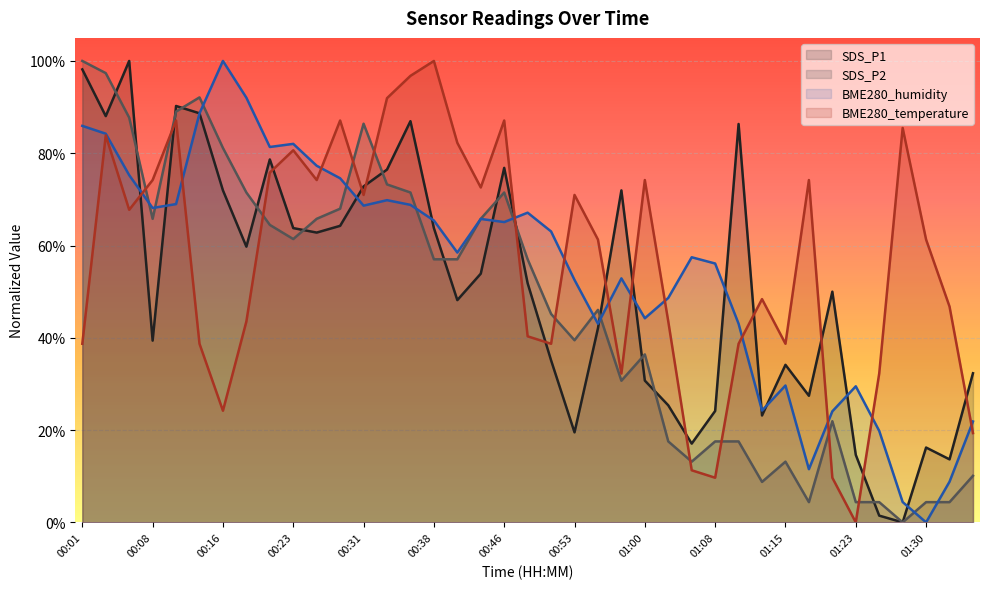

Rank the series at 01:03 from lowest to highest value.

SDS_P2, SDS_P1, BME280_temperature, BME280_humidity